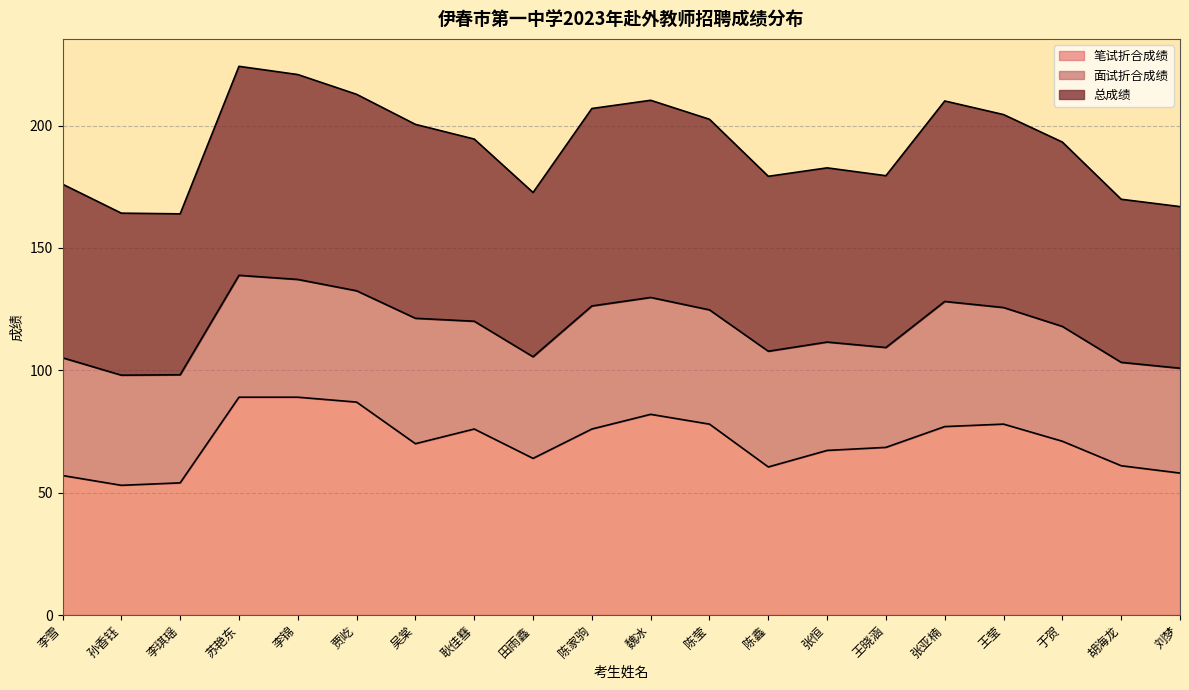

At how many categories does at least one series exceed 110?

20